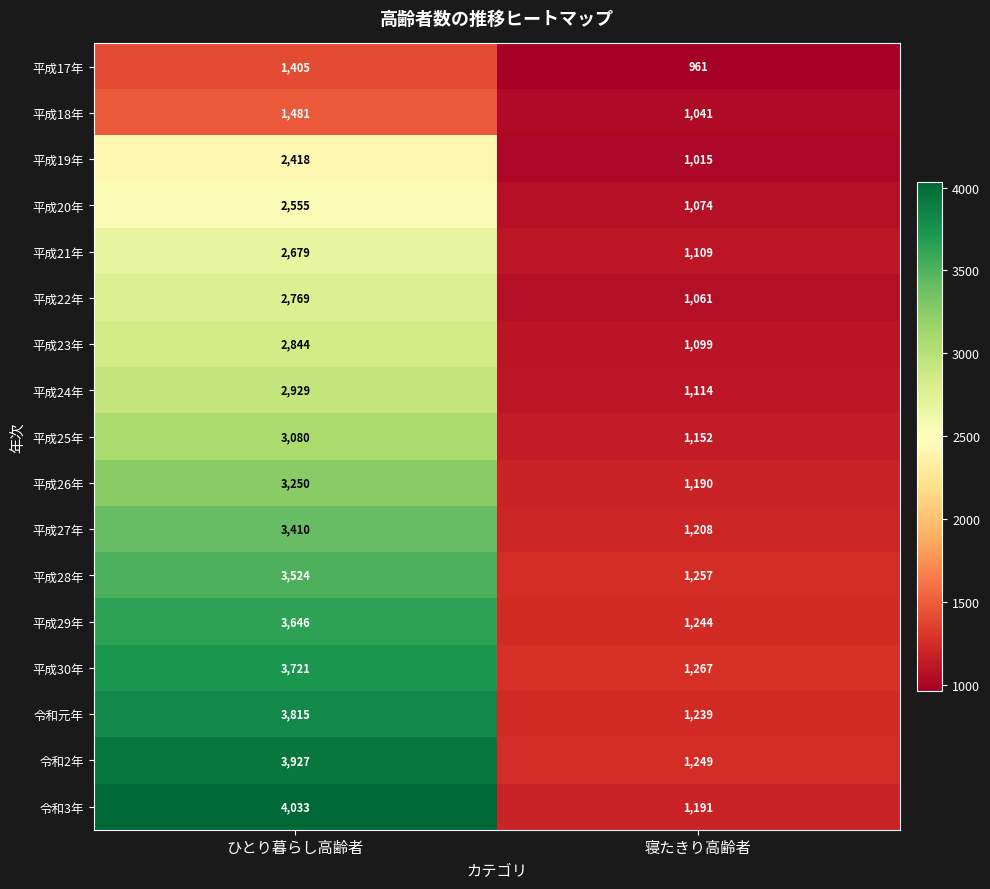

Rank the series at ひとり暮らし高齢者 from lowest to highest value.

平成17年, 平成18年, 平成19年, 平成20年, 平成21年, 平成22年, 平成23年, 平成24年, 平成25年, 平成26年, 平成27年, 平成28年, 平成29年, 平成30年, 令和元年, 令和2年, 令和3年